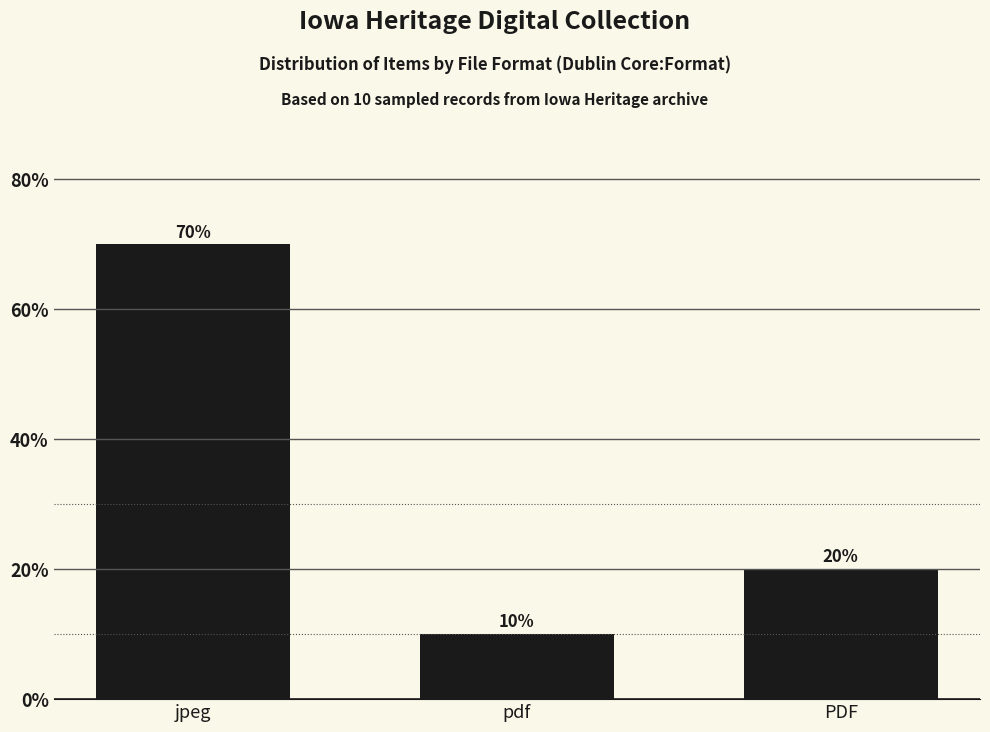

What is the ratio of the value at PDF to the value at pdf?

2.0